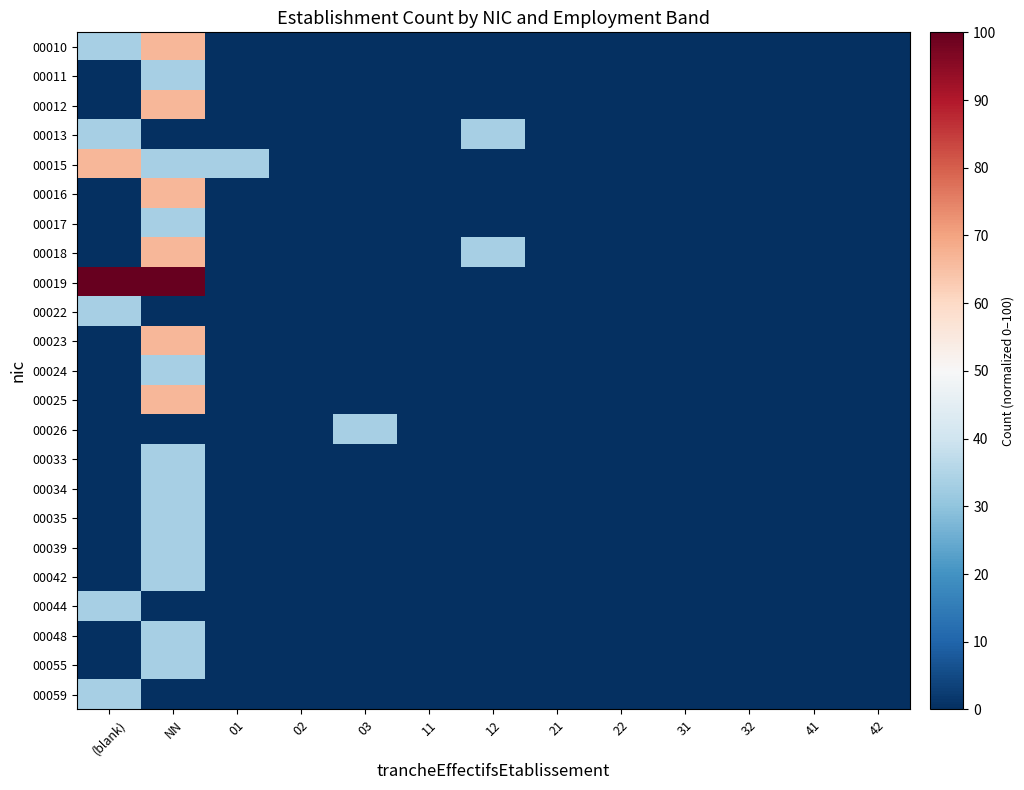

Reading left to right, extract all data points from this chart.

00010: (blank)=33.3	NN=66.7	01=0.0	02=0.0	03=0.0	11=0.0	12=0.0	21=0.0	22=0.0	31=0.0	32=0.0	41=0.0	42=0.0
00011: (blank)=0.0	NN=33.3	01=0.0	02=0.0	03=0.0	11=0.0	12=0.0	21=0.0	22=0.0	31=0.0	32=0.0	41=0.0	42=0.0
00012: (blank)=0.0	NN=66.7	01=0.0	02=0.0	03=0.0	11=0.0	12=0.0	21=0.0	22=0.0	31=0.0	32=0.0	41=0.0	42=0.0
00013: (blank)=33.3	NN=0.0	01=0.0	02=0.0	03=0.0	11=0.0	12=33.3	21=0.0	22=0.0	31=0.0	32=0.0	41=0.0	42=0.0
00015: (blank)=66.7	NN=33.3	01=33.3	02=0.0	03=0.0	11=0.0	12=0.0	21=0.0	22=0.0	31=0.0	32=0.0	41=0.0	42=0.0
00016: (blank)=0.0	NN=66.7	01=0.0	02=0.0	03=0.0	11=0.0	12=0.0	21=0.0	22=0.0	31=0.0	32=0.0	41=0.0	42=0.0
00017: (blank)=0.0	NN=33.3	01=0.0	02=0.0	03=0.0	11=0.0	12=0.0	21=0.0	22=0.0	31=0.0	32=0.0	41=0.0	42=0.0
00018: (blank)=0.0	NN=66.7	01=0.0	02=0.0	03=0.0	11=0.0	12=33.3	21=0.0	22=0.0	31=0.0	32=0.0	41=0.0	42=0.0
00019: (blank)=100.0	NN=100.0	01=0.0	02=0.0	03=0.0	11=0.0	12=0.0	21=0.0	22=0.0	31=0.0	32=0.0	41=0.0	42=0.0
00022: (blank)=33.3	NN=0.0	01=0.0	02=0.0	03=0.0	11=0.0	12=0.0	21=0.0	22=0.0	31=0.0	32=0.0	41=0.0	42=0.0
00023: (blank)=0.0	NN=66.7	01=0.0	02=0.0	03=0.0	11=0.0	12=0.0	21=0.0	22=0.0	31=0.0	32=0.0	41=0.0	42=0.0
00024: (blank)=0.0	NN=33.3	01=0.0	02=0.0	03=0.0	11=0.0	12=0.0	21=0.0	22=0.0	31=0.0	32=0.0	41=0.0	42=0.0
00025: (blank)=0.0	NN=66.7	01=0.0	02=0.0	03=0.0	11=0.0	12=0.0	21=0.0	22=0.0	31=0.0	32=0.0	41=0.0	42=0.0
00026: (blank)=0.0	NN=0.0	01=0.0	02=0.0	03=33.3	11=0.0	12=0.0	21=0.0	22=0.0	31=0.0	32=0.0	41=0.0	42=0.0
00033: (blank)=0.0	NN=33.3	01=0.0	02=0.0	03=0.0	11=0.0	12=0.0	21=0.0	22=0.0	31=0.0	32=0.0	41=0.0	42=0.0
00034: (blank)=0.0	NN=33.3	01=0.0	02=0.0	03=0.0	11=0.0	12=0.0	21=0.0	22=0.0	31=0.0	32=0.0	41=0.0	42=0.0
00035: (blank)=0.0	NN=33.3	01=0.0	02=0.0	03=0.0	11=0.0	12=0.0	21=0.0	22=0.0	31=0.0	32=0.0	41=0.0	42=0.0
00039: (blank)=0.0	NN=33.3	01=0.0	02=0.0	03=0.0	11=0.0	12=0.0	21=0.0	22=0.0	31=0.0	32=0.0	41=0.0	42=0.0
00042: (blank)=0.0	NN=33.3	01=0.0	02=0.0	03=0.0	11=0.0	12=0.0	21=0.0	22=0.0	31=0.0	32=0.0	41=0.0	42=0.0
00044: (blank)=33.3	NN=0.0	01=0.0	02=0.0	03=0.0	11=0.0	12=0.0	21=0.0	22=0.0	31=0.0	32=0.0	41=0.0	42=0.0
00048: (blank)=0.0	NN=33.3	01=0.0	02=0.0	03=0.0	11=0.0	12=0.0	21=0.0	22=0.0	31=0.0	32=0.0	41=0.0	42=0.0
00055: (blank)=0.0	NN=33.3	01=0.0	02=0.0	03=0.0	11=0.0	12=0.0	21=0.0	22=0.0	31=0.0	32=0.0	41=0.0	42=0.0
00059: (blank)=33.3	NN=0.0	01=0.0	02=0.0	03=0.0	11=0.0	12=0.0	21=0.0	22=0.0	31=0.0	32=0.0	41=0.0	42=0.0